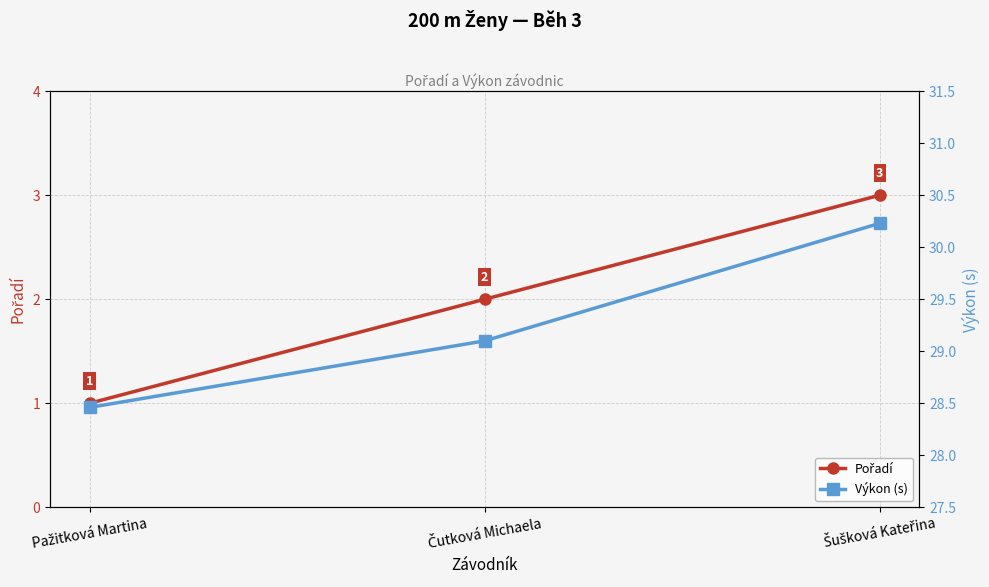

What is the sum of the Pořadí values at Šušková Kateřina and Čutková Michaela?

5.0